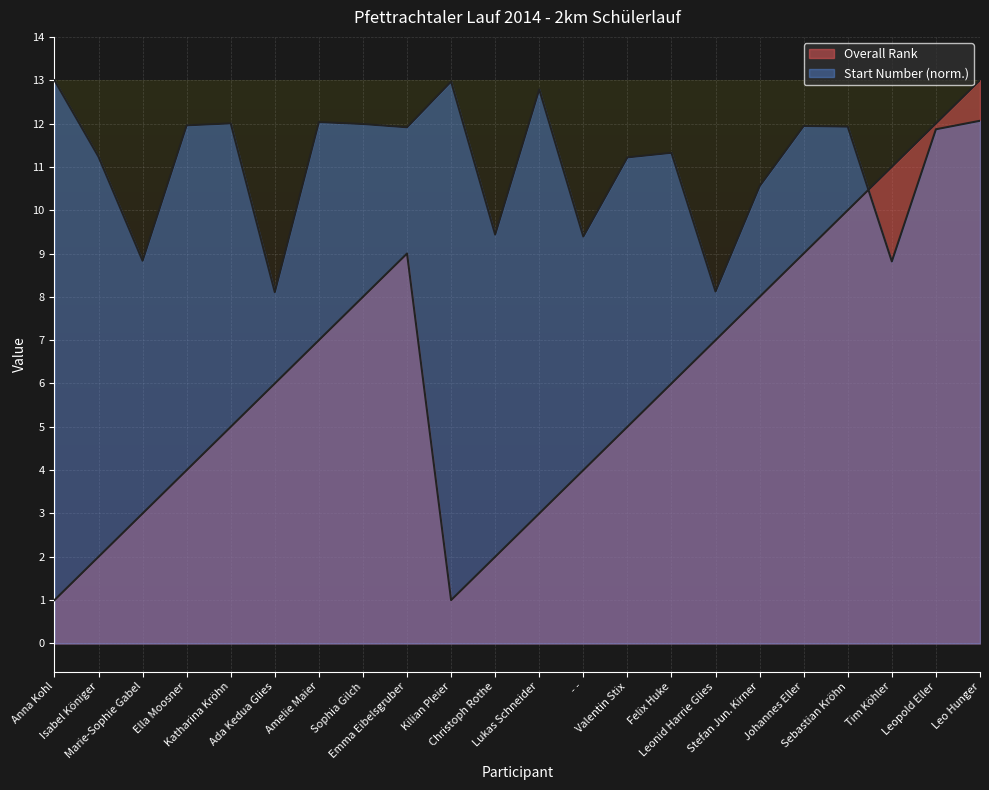

Does the chart display data point markers on the line(s)?

No